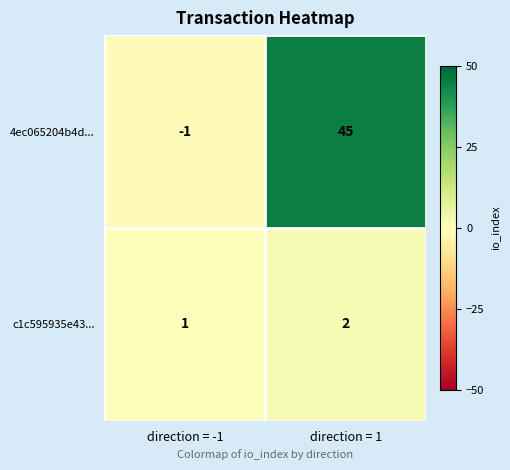

Is the value of c1c595935e43... at direction = 1 greater than the value of 4ec065204b4d... at direction = 1?

No